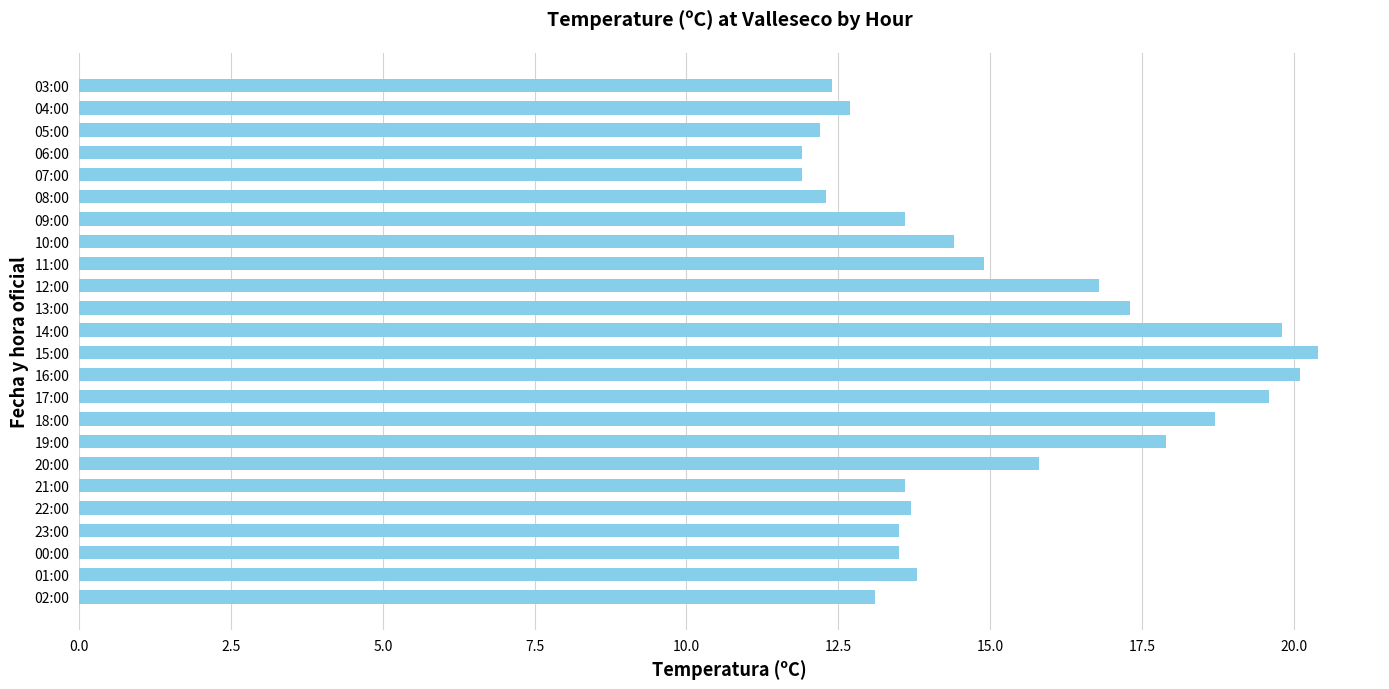

What is the sum of all values?

363.9